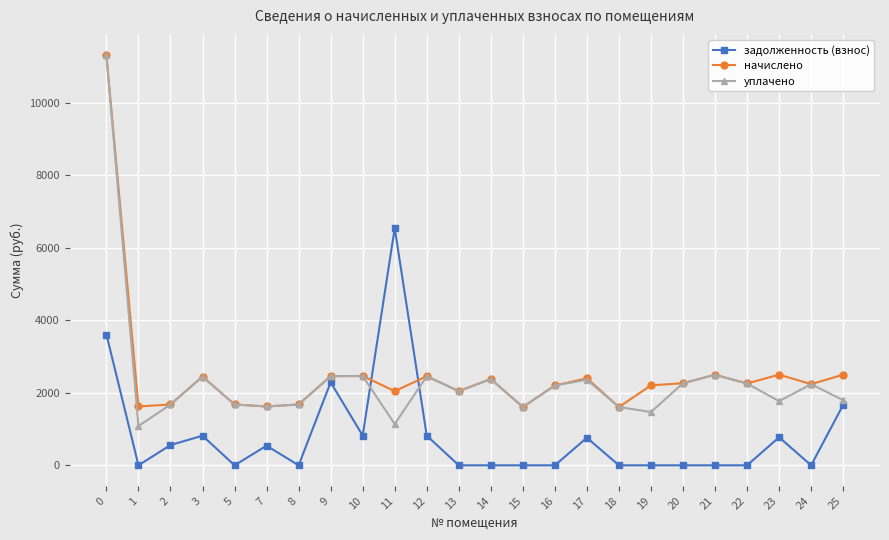

What is the total value across all series at 18?

3215.0